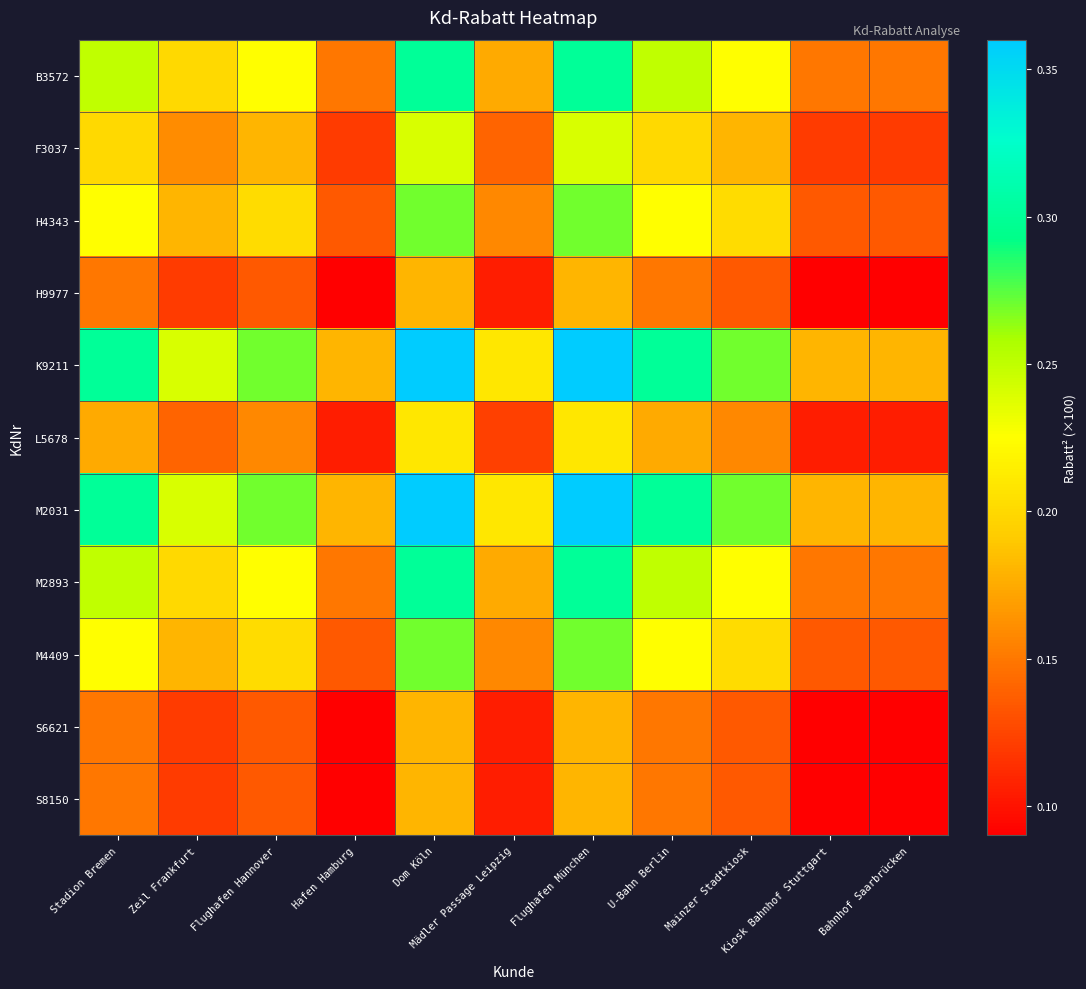

What is the difference between the highest and lowest values at Flughafen München?

0.2